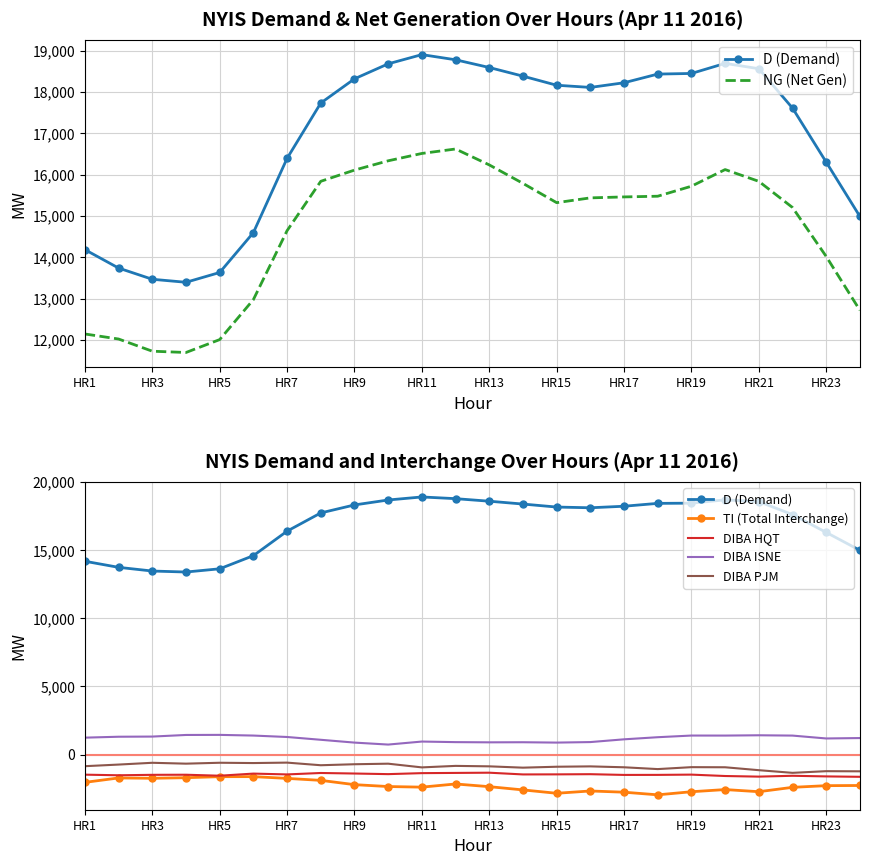

The DIBA ISNE series shows 512 at HR23. True or false?

False